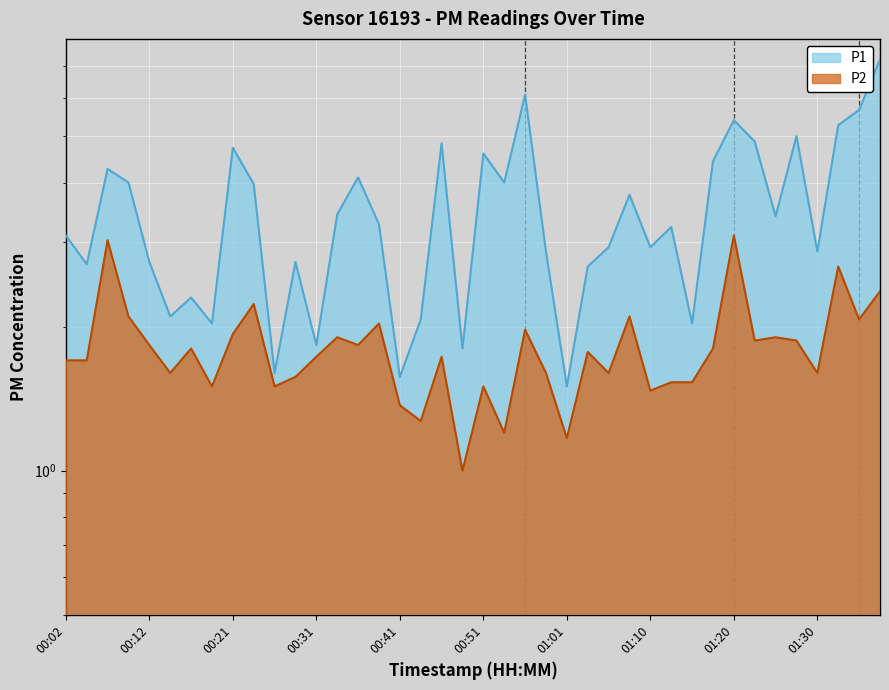

Reading left to right, what are all the values shown in this chart?

P1: 00:02=3.1	00:04=2.7	00:07=4.3	00:09=4.0	00:12=2.7	00:14=2.1	00:16=2.3	00:19=2.0	00:21=4.7	00:24=4.0	00:26=1.6	00:29=2.7	00:31=1.8	00:34=3.4	00:36=4.1	00:39=3.3	00:41=1.6	00:43=2.1	00:46=4.8	00:48=1.8	00:51=4.6	00:53=4.0	00:56=6.1	00:58=2.9	01:01=1.5	01:03=2.7	01:05=2.9	01:08=3.8	01:10=2.9	01:13=3.2	01:15=2.0	01:18=4.4	01:20=5.4	01:23=4.9	01:25=3.4	01:28=5.0	01:30=2.9	01:32=5.3	01:35=5.7	01:37=7.2
P2: 00:02=1.7	00:04=1.7	00:07=3.0	00:09=2.1	00:12=1.8	00:14=1.6	00:16=1.8	00:19=1.5	00:21=1.9	00:24=2.2	00:26=1.5	00:29=1.6	00:31=1.7	00:34=1.9	00:36=1.8	00:39=2.0	00:41=1.4	00:43=1.3	00:46=1.7	00:48=1.0	00:51=1.5	00:53=1.2	00:56=2.0	00:58=1.6	01:01=1.2	01:03=1.8	01:05=1.6	01:08=2.1	01:10=1.5	01:13=1.5	01:15=1.5	01:18=1.8	01:20=3.1	01:23=1.9	01:25=1.9	01:28=1.9	01:30=1.6	01:32=2.7	01:35=2.1	01:37=2.4